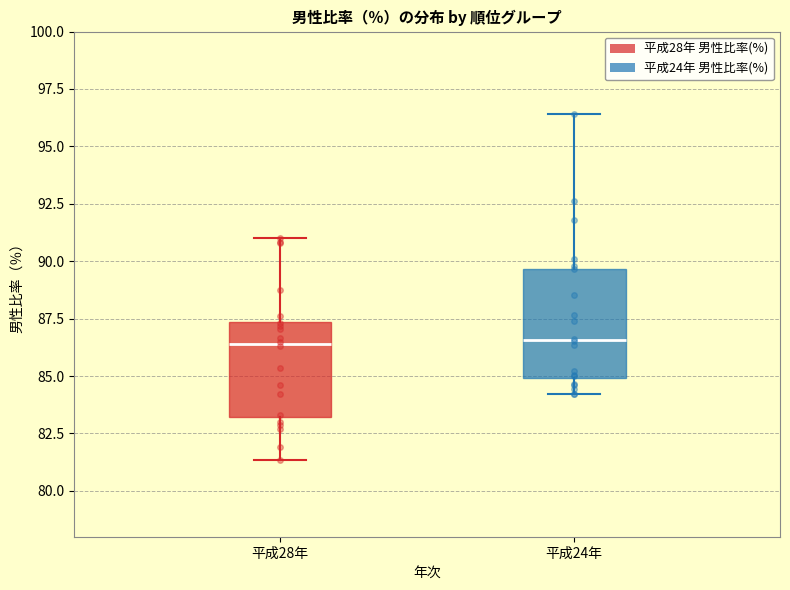

Reading left to right, read every box against the y-axis: the position of its median line, the range the box covers, and the ends of its whiskers. The values are not printed on the chart, so give them approximately, as read against the axis.

平成28年: median 86.5, box 83.0 to 87.5, whiskers 81.5 to 91.0
平成24年: median 86.5, box 85.0 to 89.5, whiskers 84.0 to 96.5